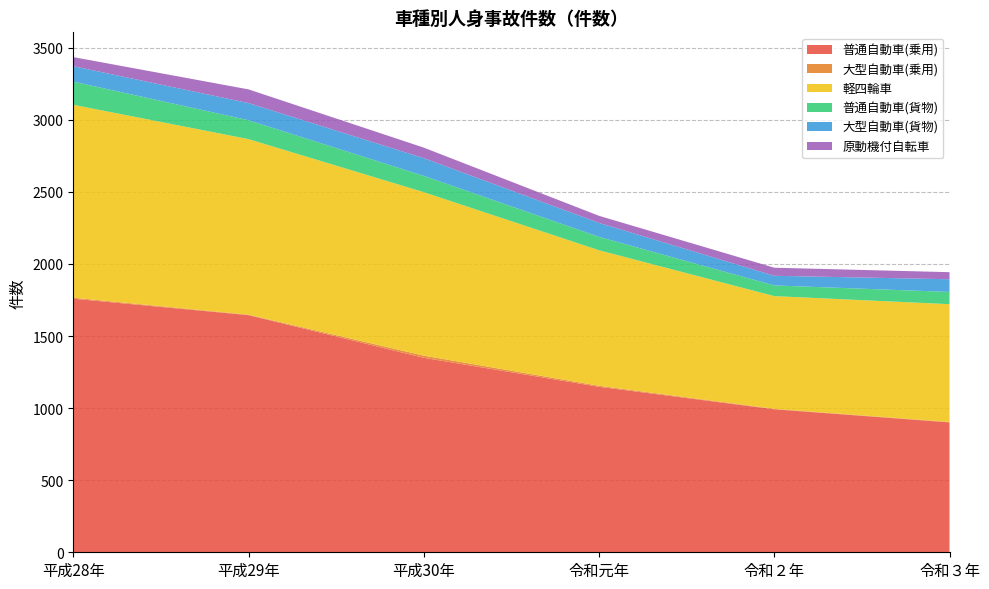

Reading left to right, what are all the values shown in this chart?

普通自動車(乗用): 平成28年=1759	平成29年=1645	平成30年=1349	令和元年=1148	令和２年=992	令和３年=901
大型自動車(乗用): 平成28年=7	平成29年=3	平成30年=15	令和元年=7	令和２年=3	令和３年=3
軽四輪車: 平成28年=1338	平成29年=1218	平成30年=1134	令和元年=940	令和２年=782	令和３年=817
普通自動車(貨物): 平成28年=161	平成29年=131	平成30年=113	令和元年=93	令和２年=74	令和３年=85
大型自動車(貨物): 平成28年=107	平成29年=119	平成30年=123	令和元年=97	令和２年=67	令和３年=88
原動機付自転車: 平成28年=63	平成29年=95	平成30年=73	令和元年=49	令和２年=56	令和３年=49